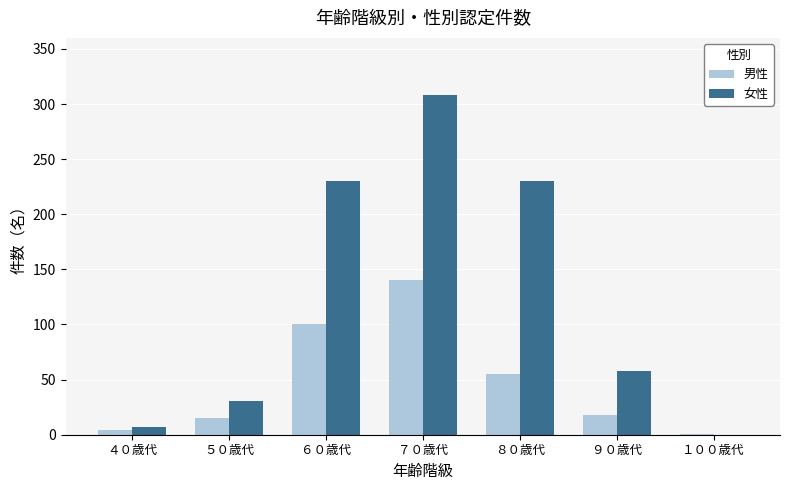

Reading left to right, transcribe all the data shown in this chart.

男性: ４０歳代=4	５０歳代=15	６０歳代=100	７０歳代=140	８０歳代=55	９０歳代=18	１００歳代=1
女性: ４０歳代=7	５０歳代=31	６０歳代=230	７０歳代=308	８０歳代=230	９０歳代=58	１００歳代=0